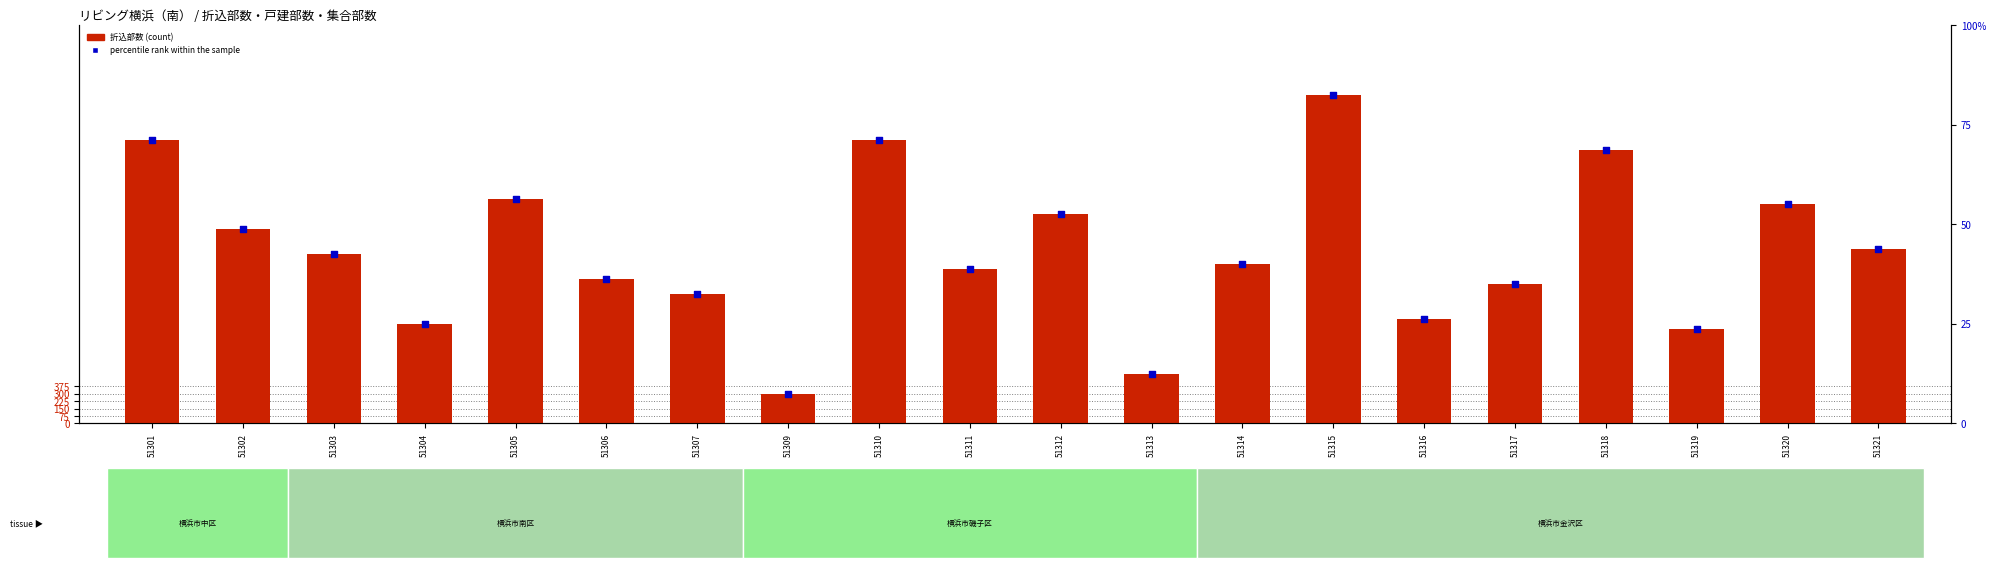

Which series reaches the minimum Y coordinate?

percentile rank within the sample